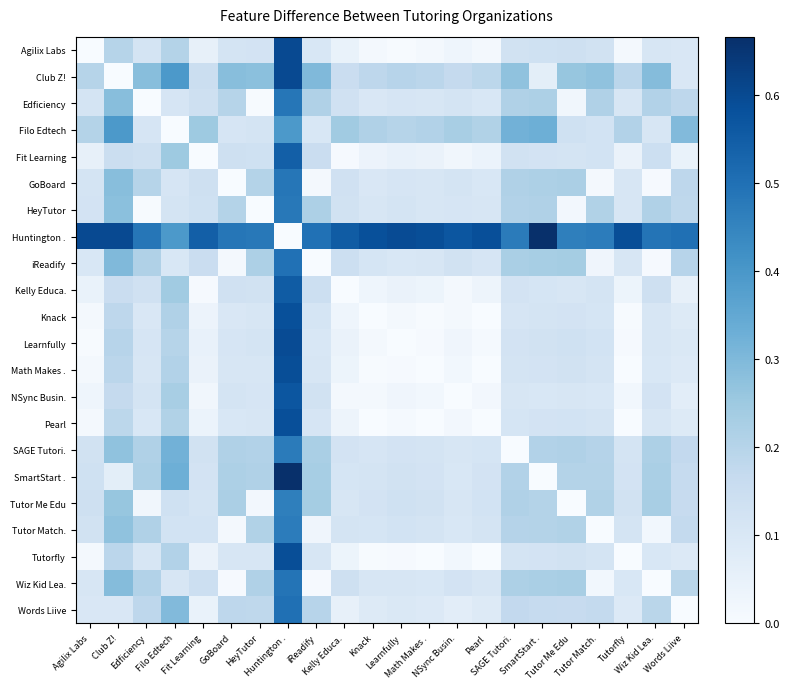

At SAGE Tutori., list the series in order from smallest to largest.

SAGE Tutori., NSync Busin., Knack, Pearl, Math Makes ., Tutorfly, Kelly Educa., Learnfully, Agilix Labs, Fit Learning, Words Liive, Tutor Match., HeyTutor, SmartStart ., Edficiency, GoBoard, Tutor Me Edu, Wiz Kid Lea., iReadify, Club Z!, Filo Edtech, Huntington .